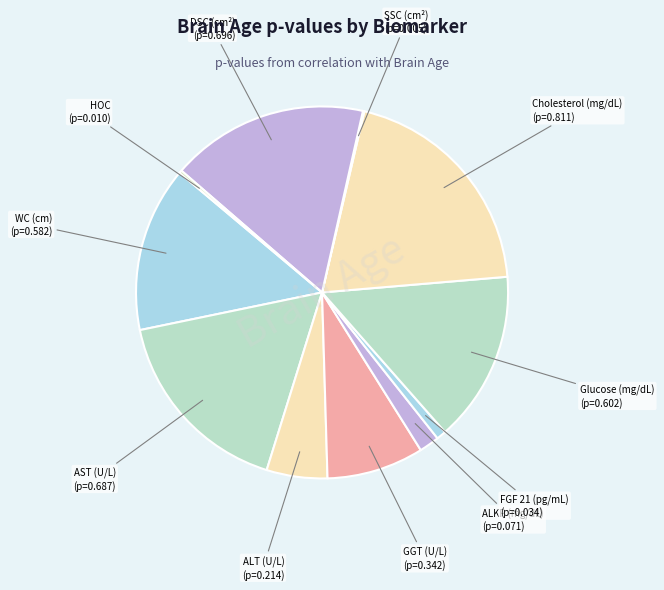

Is there any slice that represents more than half of the pie?

No